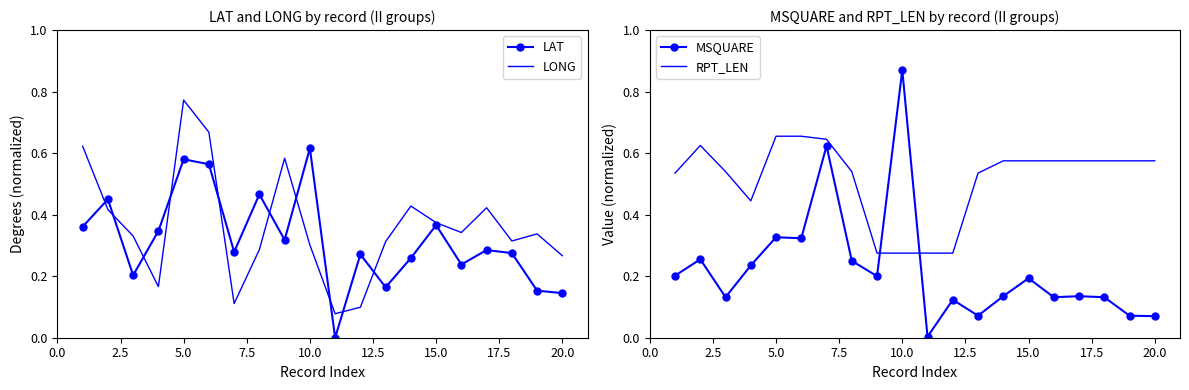

Which series ends up on top after the final intersection of LAT and MSQUARE?

LAT